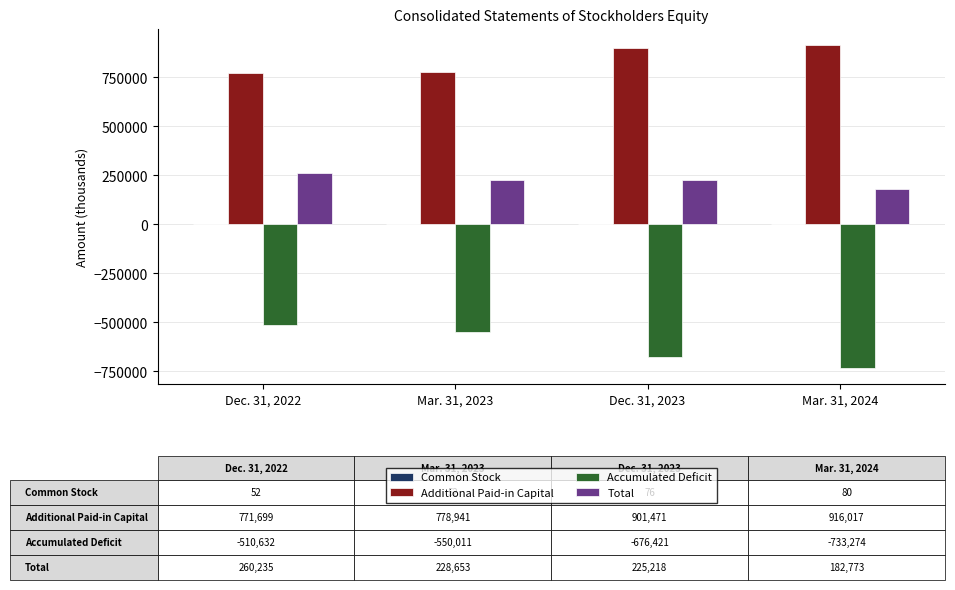

Which series has the largest total across all categories?

Additional Paid-in Capital